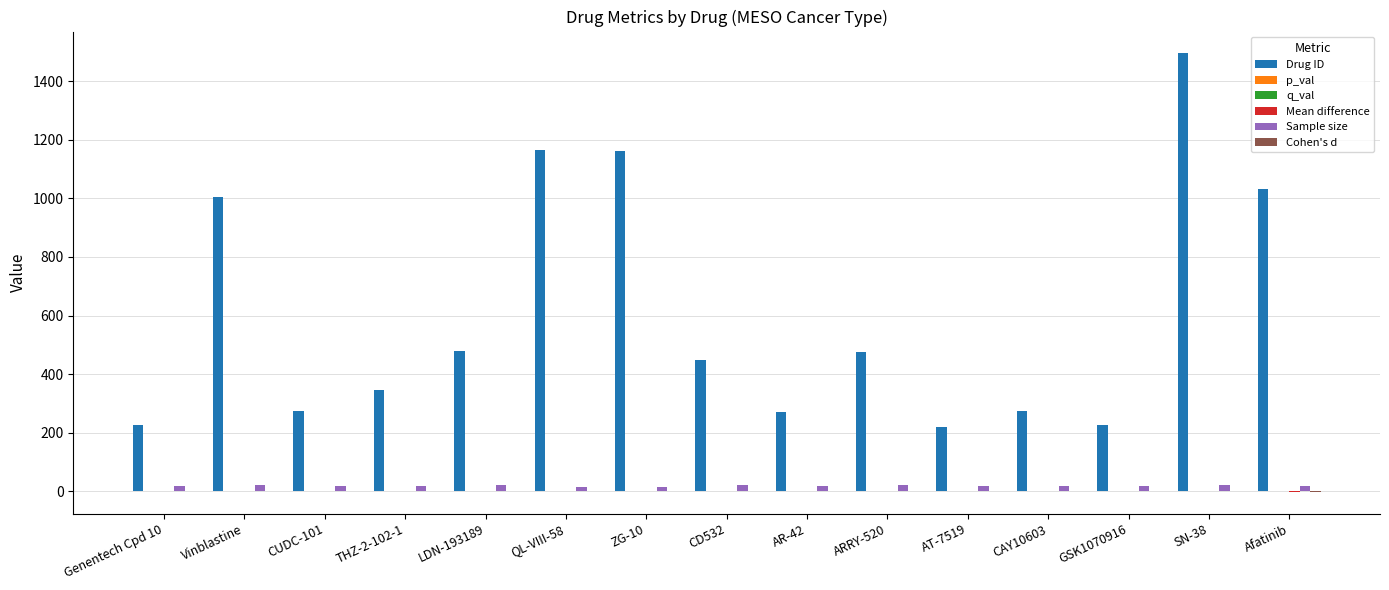

What is the maximum value shown in the chart?

1494.0